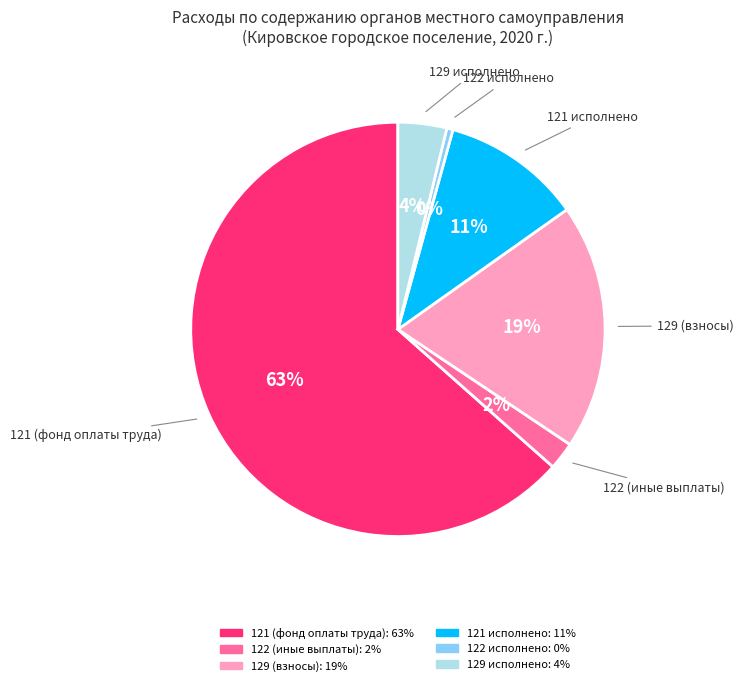

What is the smallest slice in the pie chart?

122 исполнено